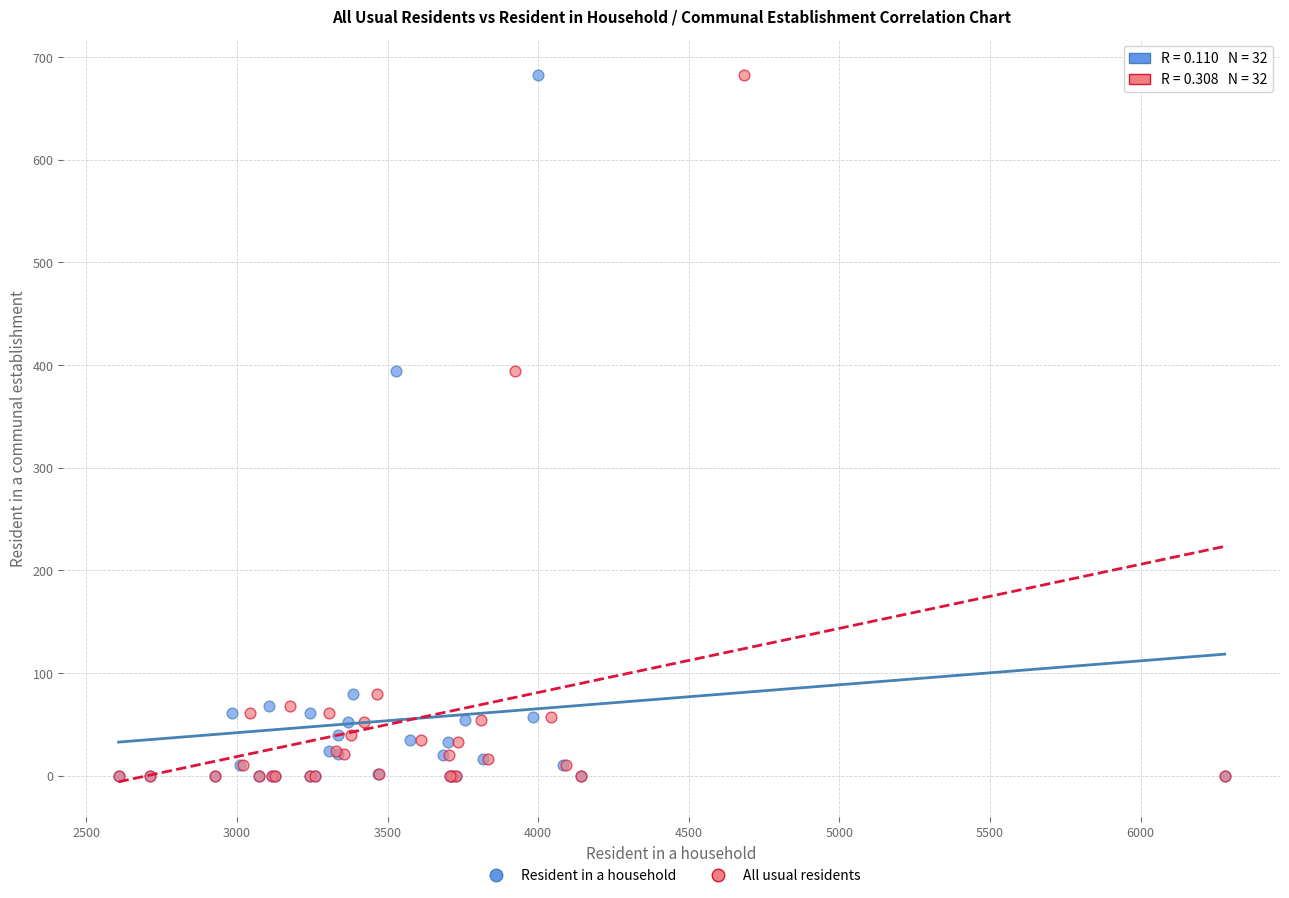

What are all the series names shown in the legend?

Resident in a household, All usual residents